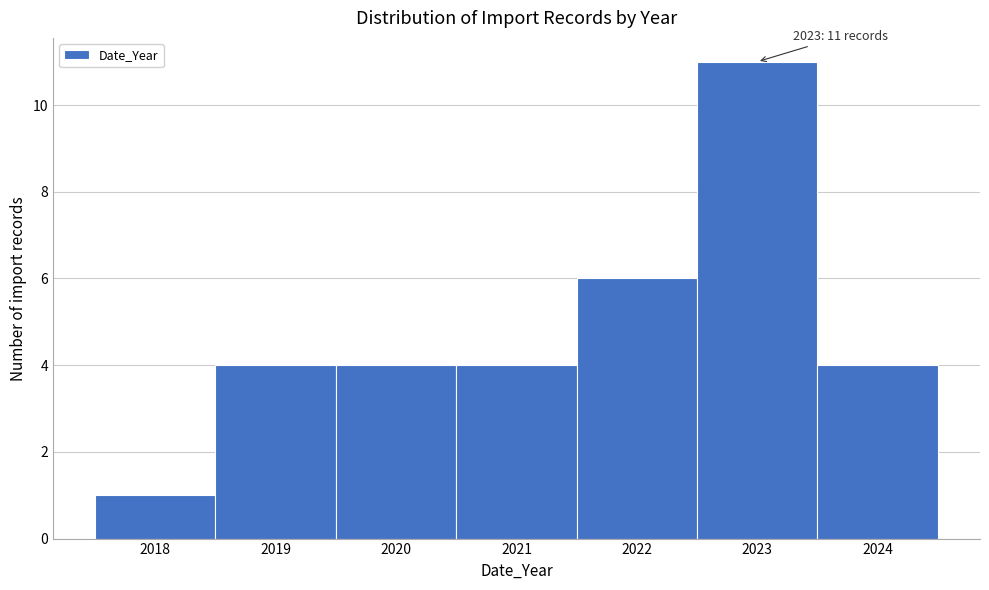

Over which range of the x-axis is the bar tallest?

2022.5 to 2023.5